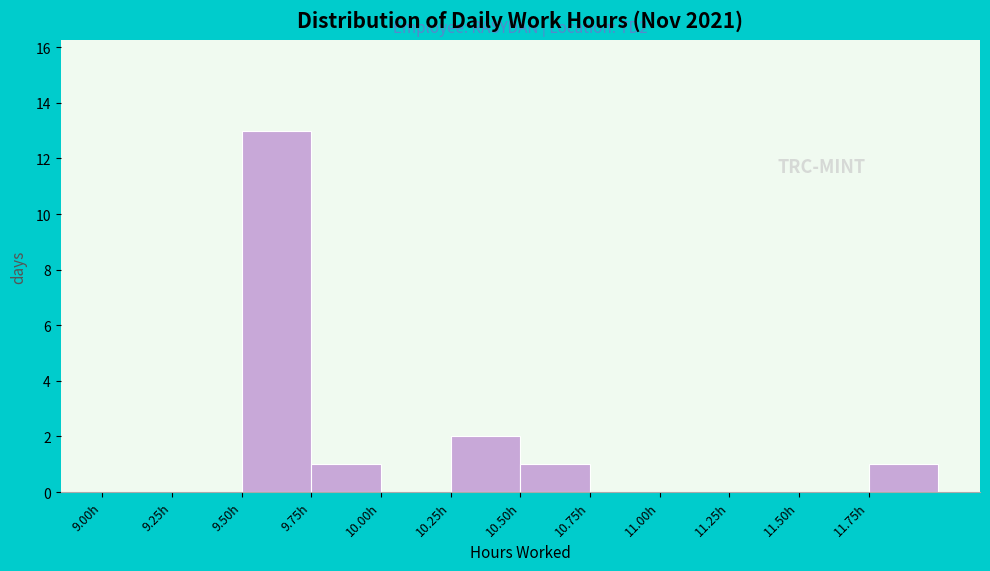

Over which range of the x-axis is the bar tallest?

9.50 to 9.75